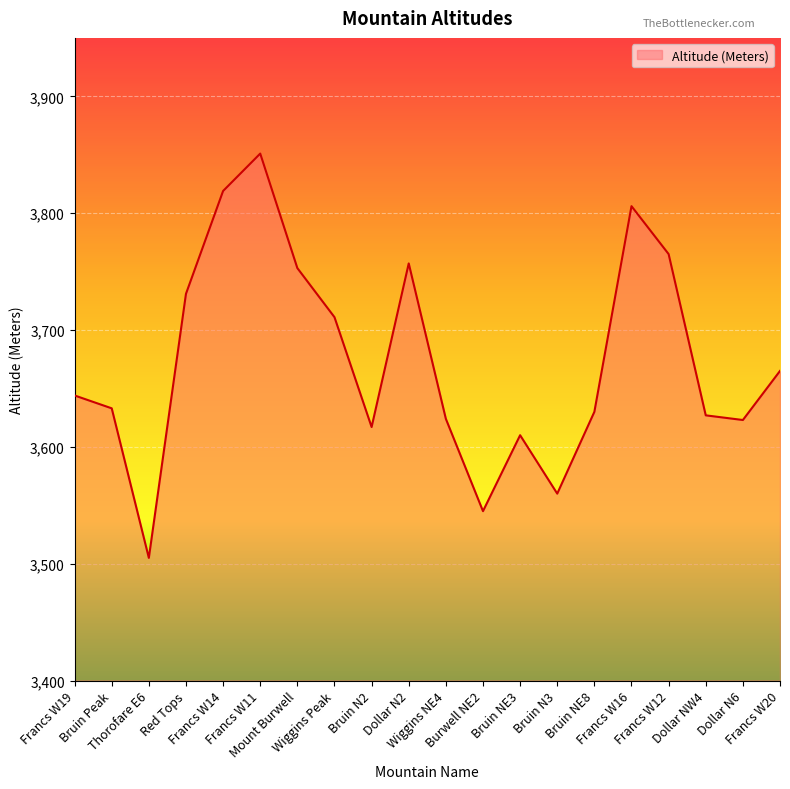

The chart shows a value of 3765 at Francs W12. True or false?

True